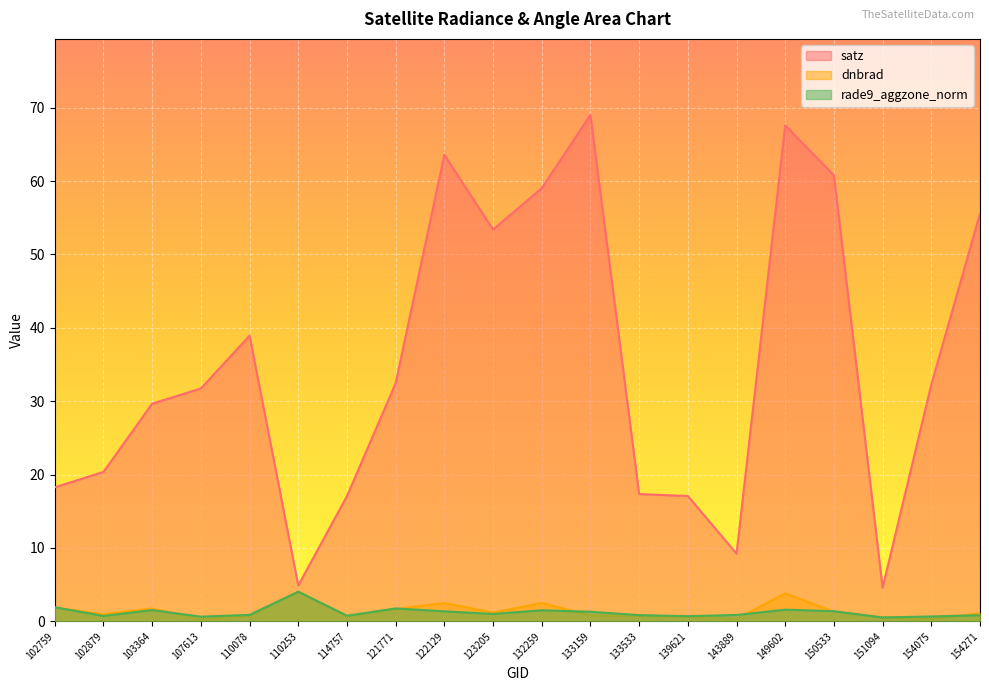

Reading left to right, transcribe all the data shown in this chart.

dnbrad: 102759=1.9	102879=1.0	103364=1.7	107613=0.3	110078=0.7	110253=4.0	114757=0.7	121771=1.7	122129=2.5	123205=1.2	132259=2.5	133159=0.8	133533=0.7	139621=0.6	143889=0.3	149602=3.8	150533=1.3	151094=0.5	154075=0.3	154271=1.1
satz: 102759=18.3	102879=20.4	103364=29.7	107613=31.7	110078=38.9	110253=4.9	114757=17.1	121771=32.4	122129=63.6	123205=53.4	132259=59.0	133159=69.0	133533=17.3	139621=17.1	143889=9.2	149602=67.6	150533=60.8	151094=4.6	154075=32.3	154271=55.6
rade9_aggzone_norm: 102759=1.9	102879=0.7	103364=1.5	107613=0.6	110078=0.9	110253=4.0	114757=0.8	121771=1.8	122129=1.4	123205=1.0	132259=1.5	133159=1.3	133533=0.8	139621=0.7	143889=0.9	149602=1.6	150533=1.4	151094=0.5	154075=0.7	154271=0.8